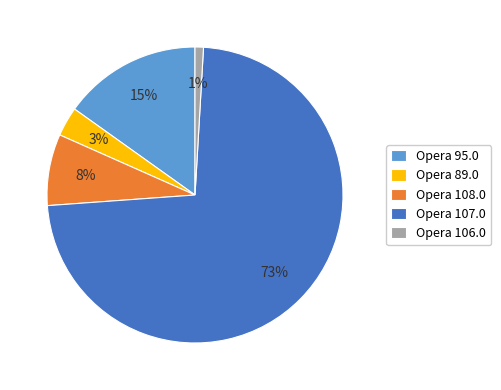

To the nearest percent, what is the combined percentage of Opera 106.0 and Opera 108.0?

9%